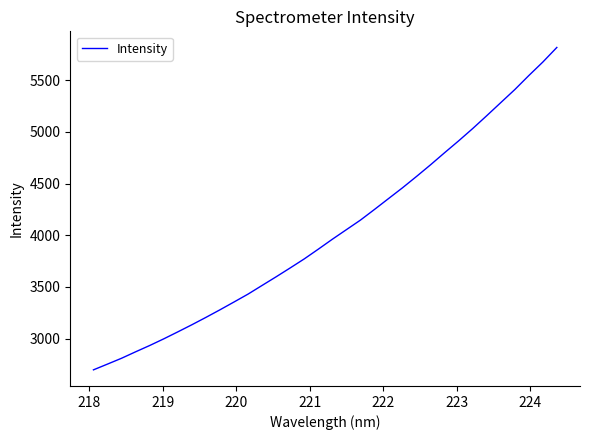

What is the difference between the maximum and minimum values?

3118.3